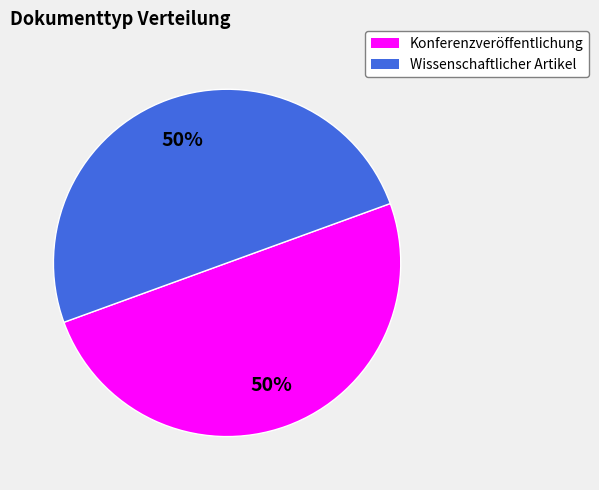

What percentage is the Konferenzveröffentlichung slice, to the nearest percent?

50%